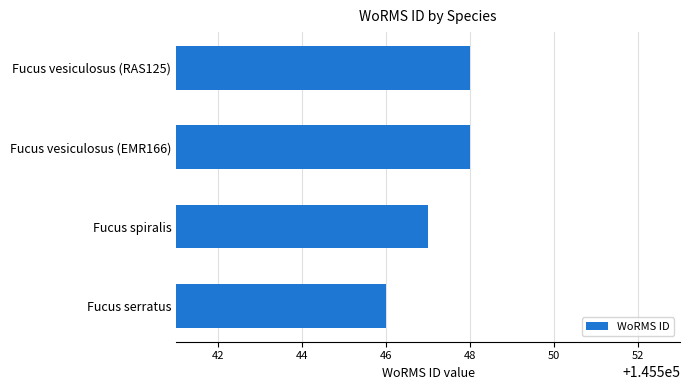

Is it true that the value at Fucus vesiculosus (RAS125) is 145548?

True